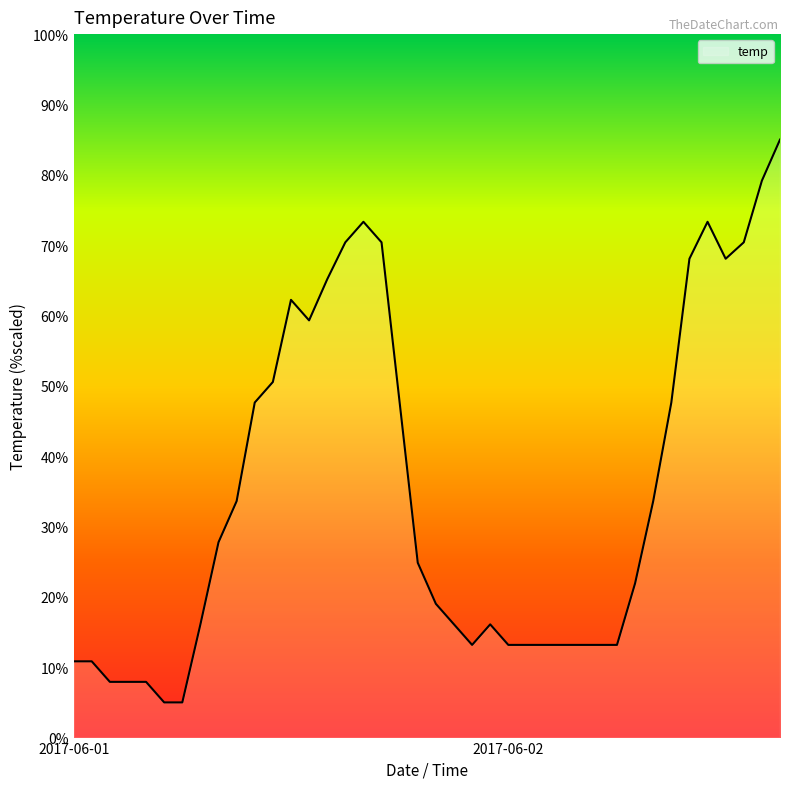

How many distinct data groups are displayed?

1